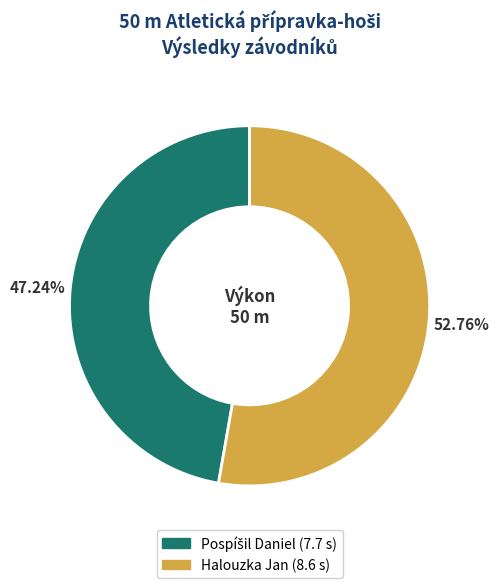

Which category has the biggest portion of the pie?

Halouzka Jan